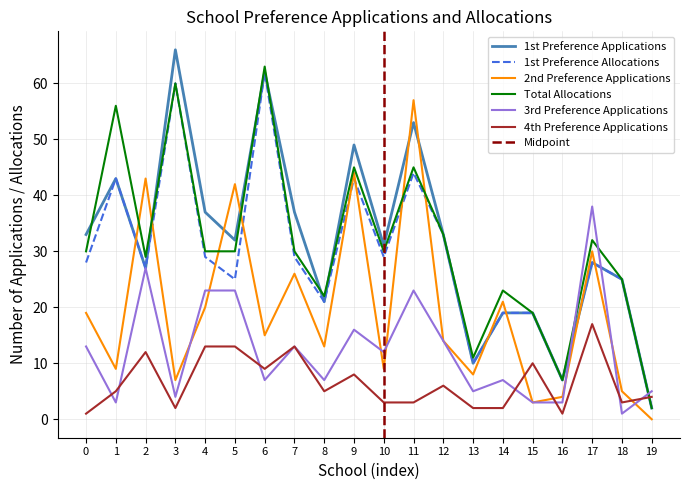

True or false: 1st Preference Allocations and 1st Preference Applications cross at least once.

False